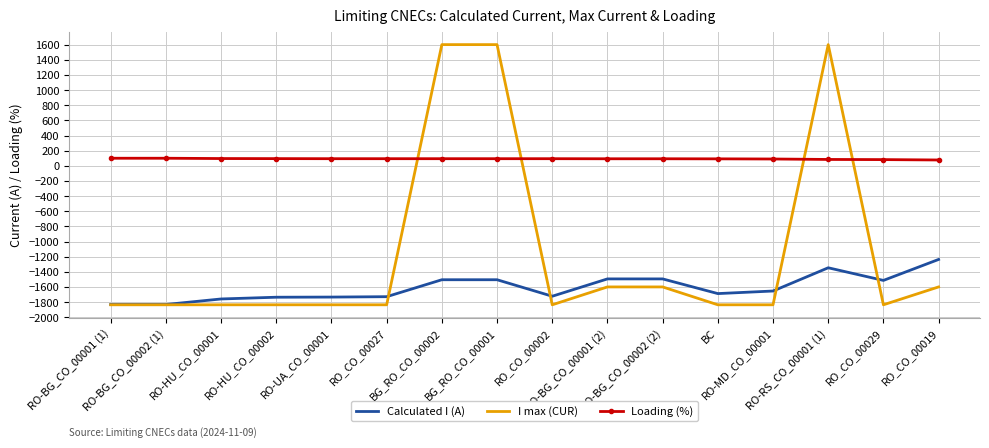

What is the maximum value shown in the chart?

1601